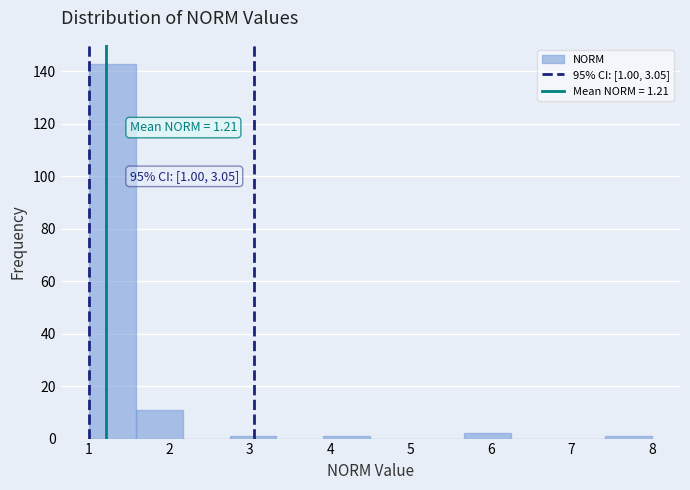

Which range on the x-axis has the tallest bar?

1.0 to 1.6